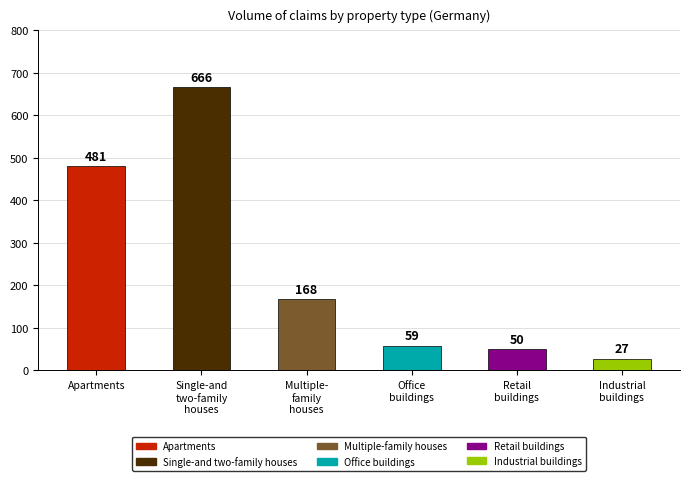

At how many categories does at least one series exceed 626?

1